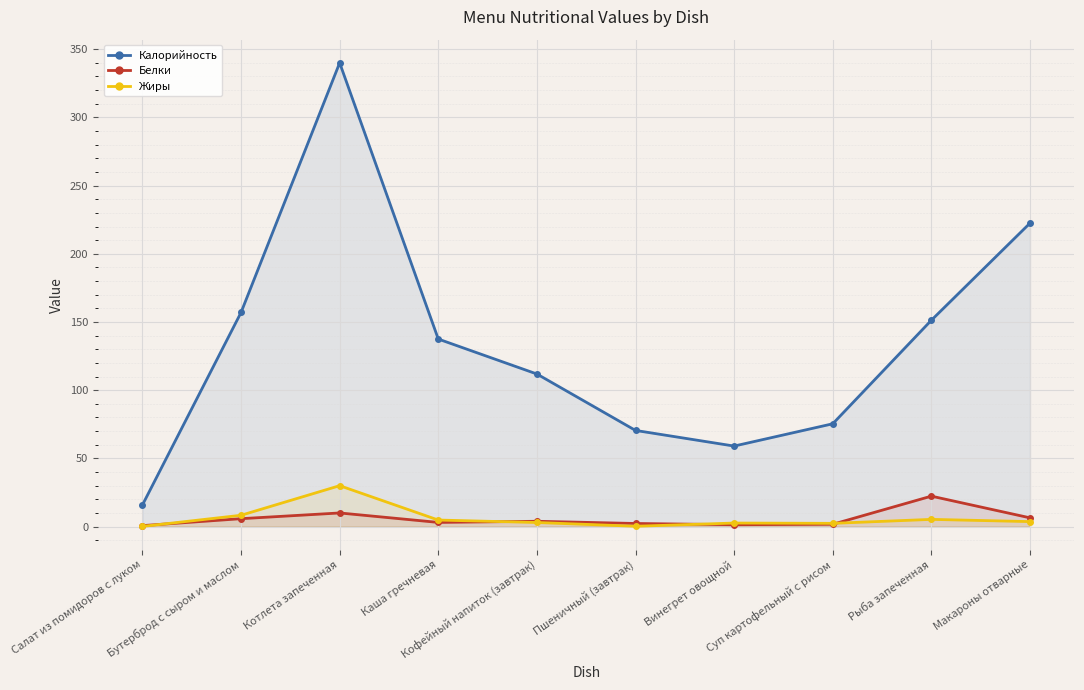

True or false: Калорийность has a value of 137.0 at Котлета запеченная.

False